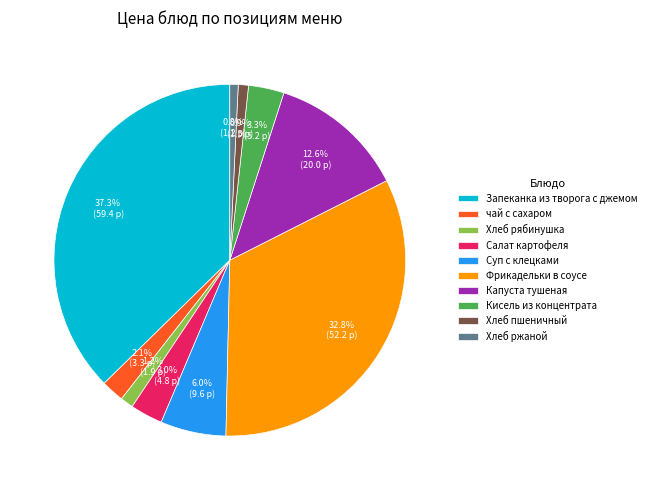

Combined, what portion of the pie is Фрикадельки в соусе and Салат картофеля?

35.8%